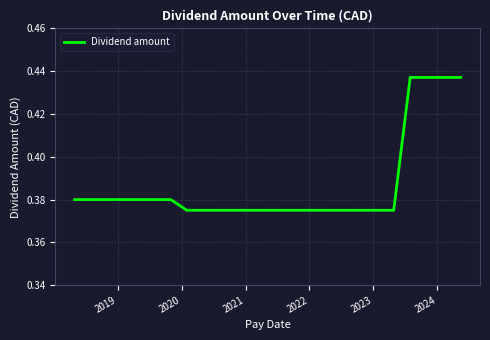

Does the chart have visible grid lines?

Yes